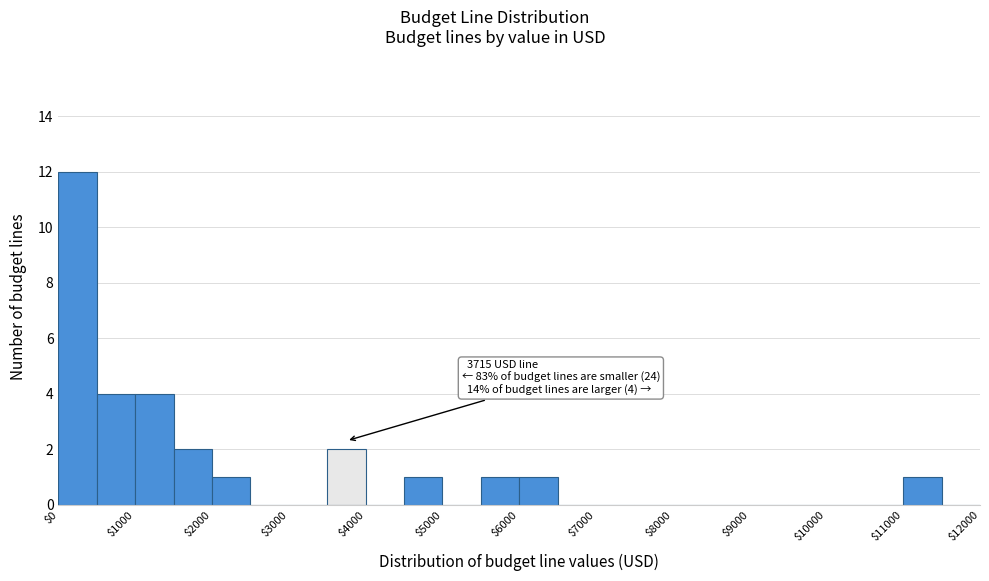

Which range on the x-axis has the tallest bar?

0 to 500